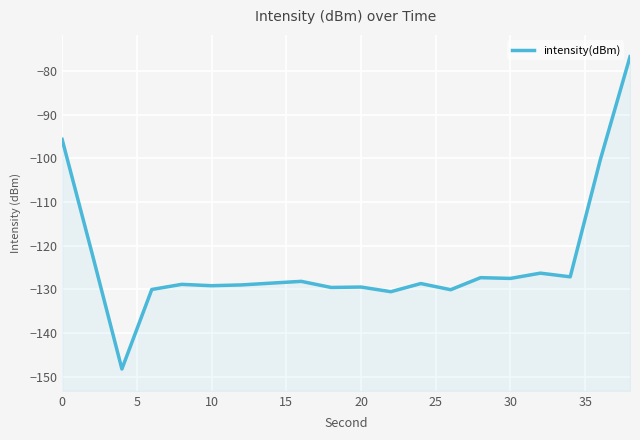

What is the minimum value shown in the chart?

-148.3